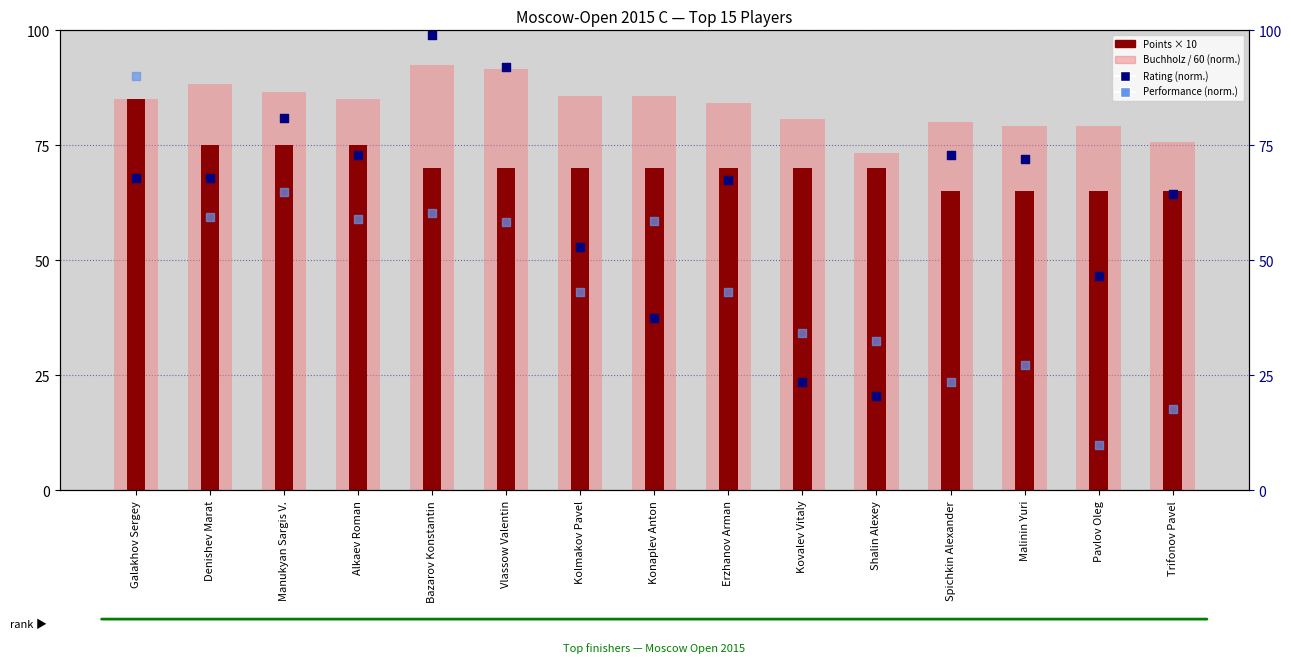

What are all the series names shown in the legend?

Buchholz / 60 (norm.), Points × 10, Rating (norm. to 0-100), Performance (norm.)